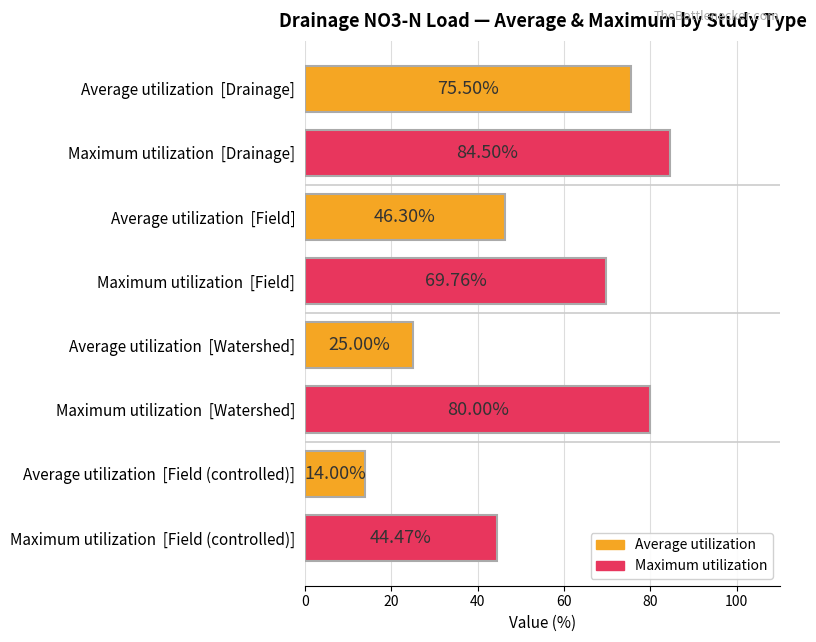

What is the average value?

54.9